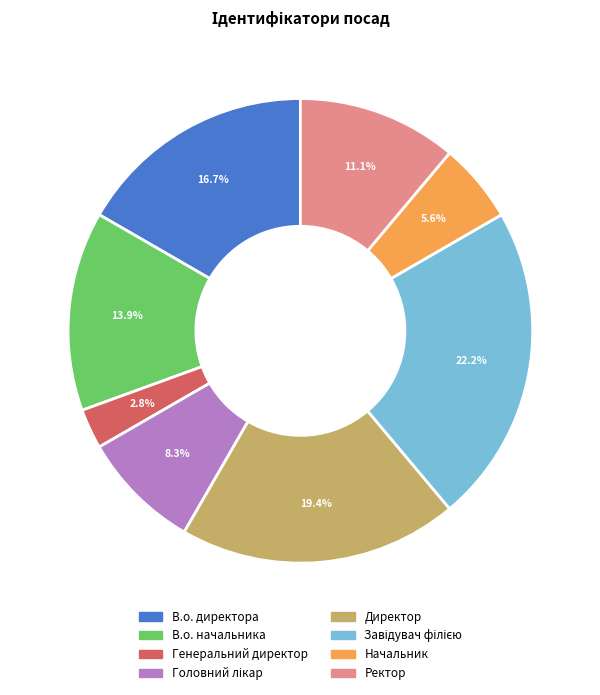

The Начальник slice represents 1% of the pie. True or false?

False